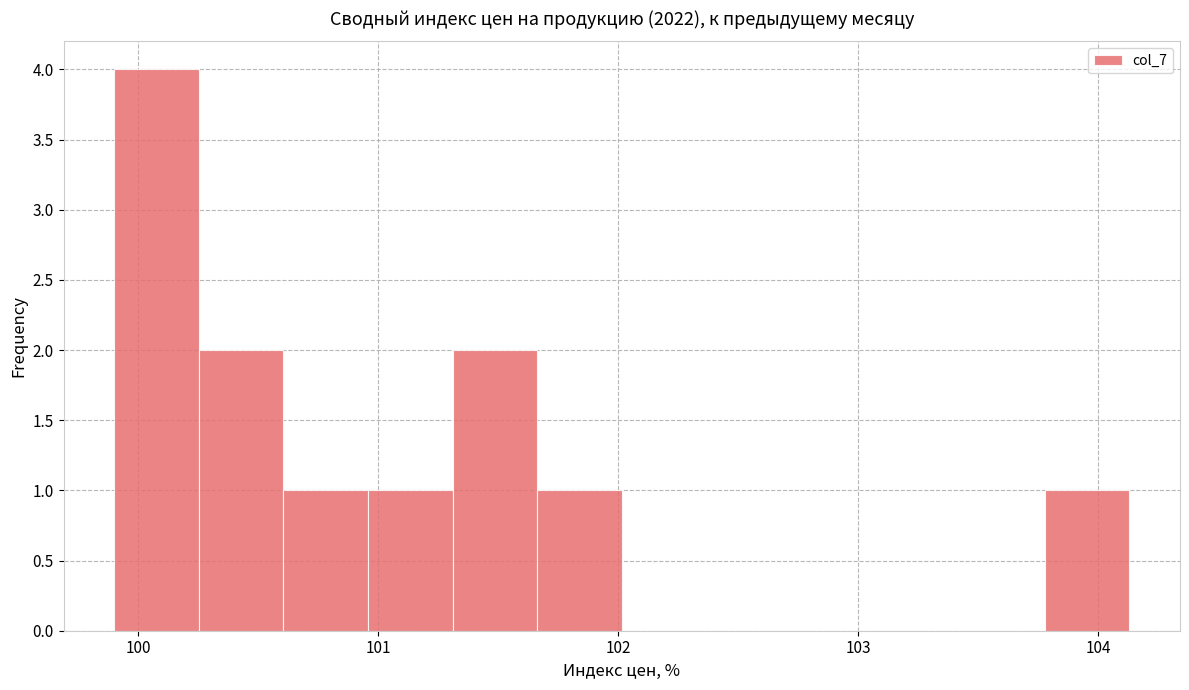

Read against the x-axis, roughly where is the centre of the tallest bar?

100.1